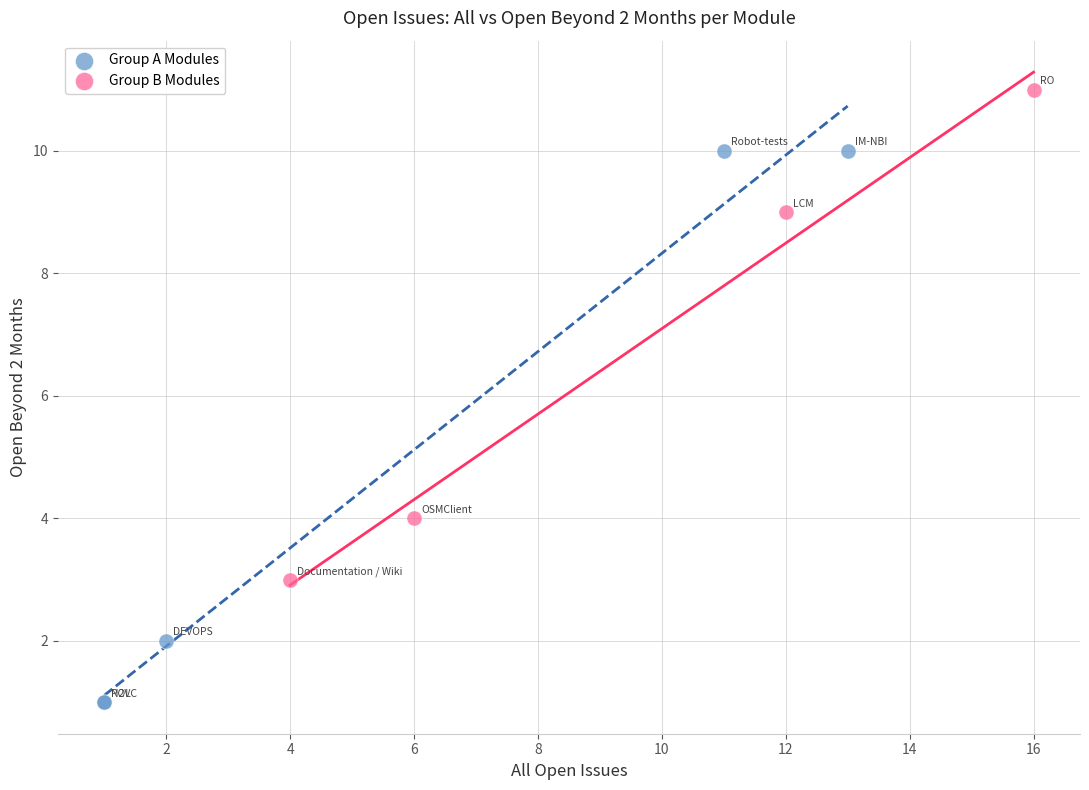

Which series has the largest Y range (max minus min)?

Group A Modules